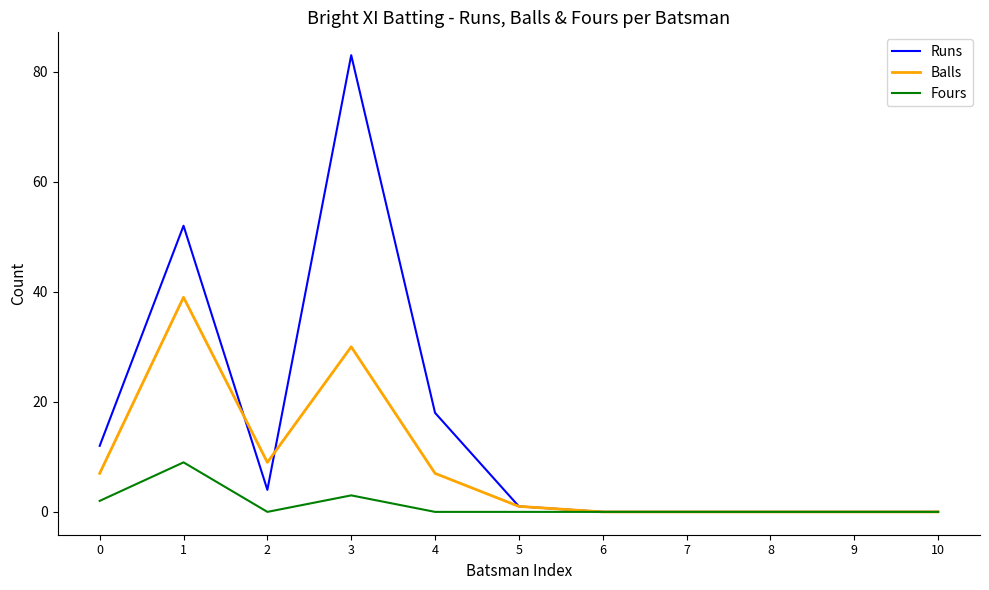

What is the greatest value displayed?

83